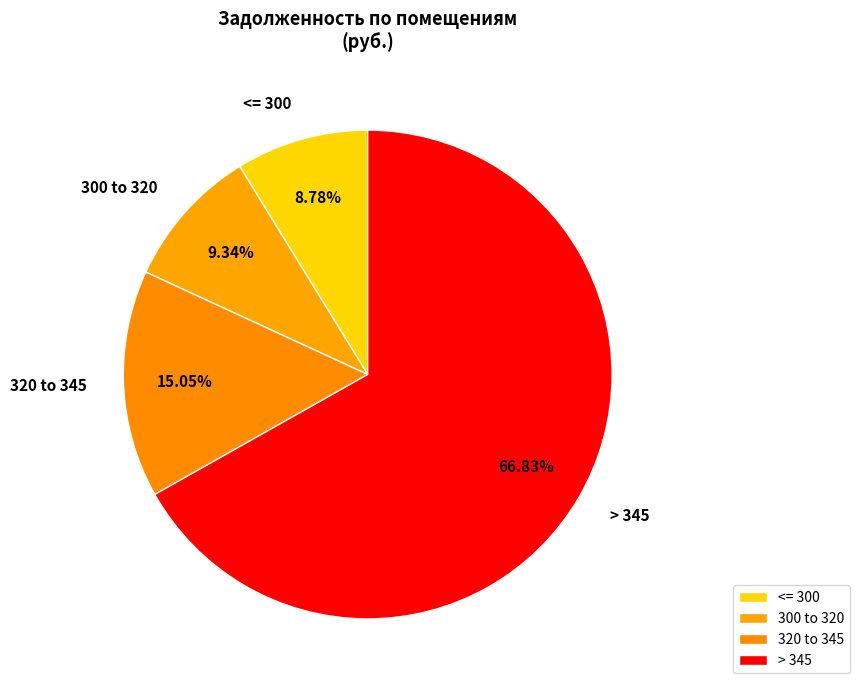

Does 300 to 320 account for over 50% of the chart?

No